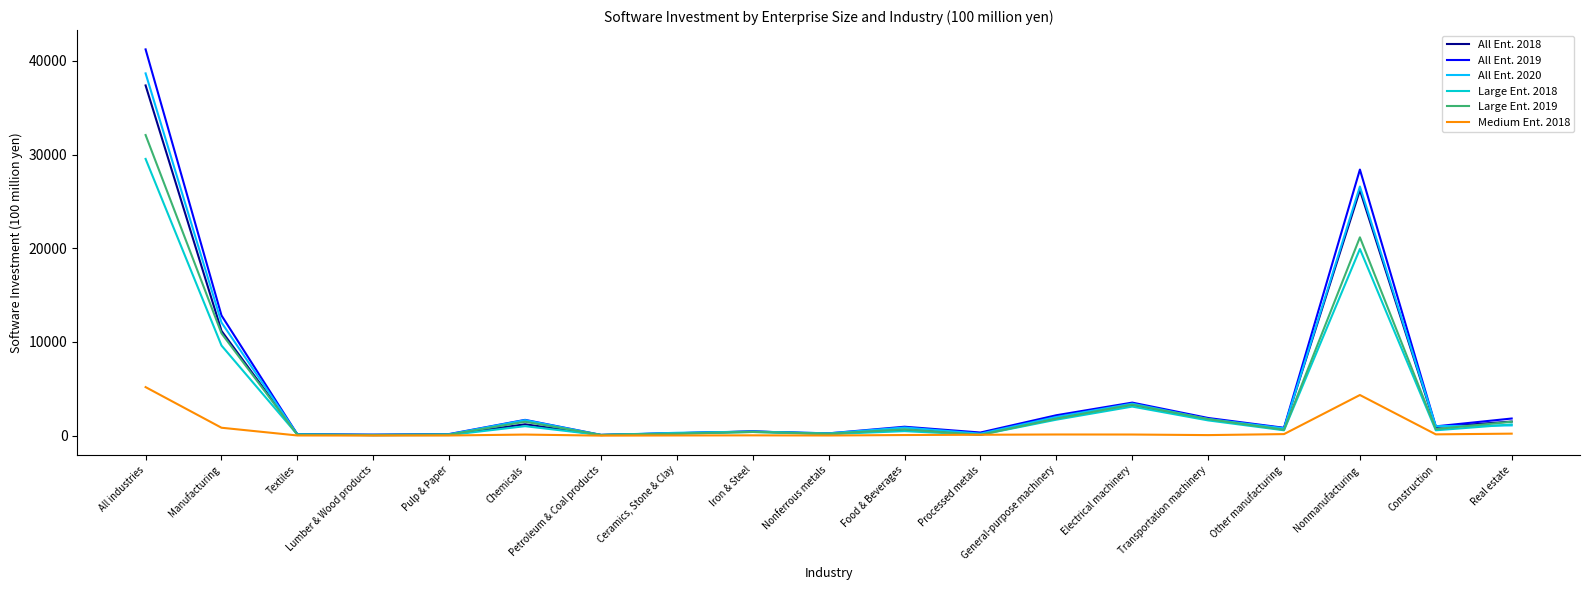

Rank the categories by All Ent. 2018 value from highest to lowest.

All industries, Nonmanufacturing, Manufacturing, Electrical machinery, General-purpose machinery, Transportation machinery, Real estate, Chemicals, Construction, Other manufacturing, Food & Beverages, Iron & Steel, Processed metals, Ceramics, Stone & Clay, Nonferrous metals, Textiles, Pulp & Paper, Petroleum & Coal products, Lumber & Wood products